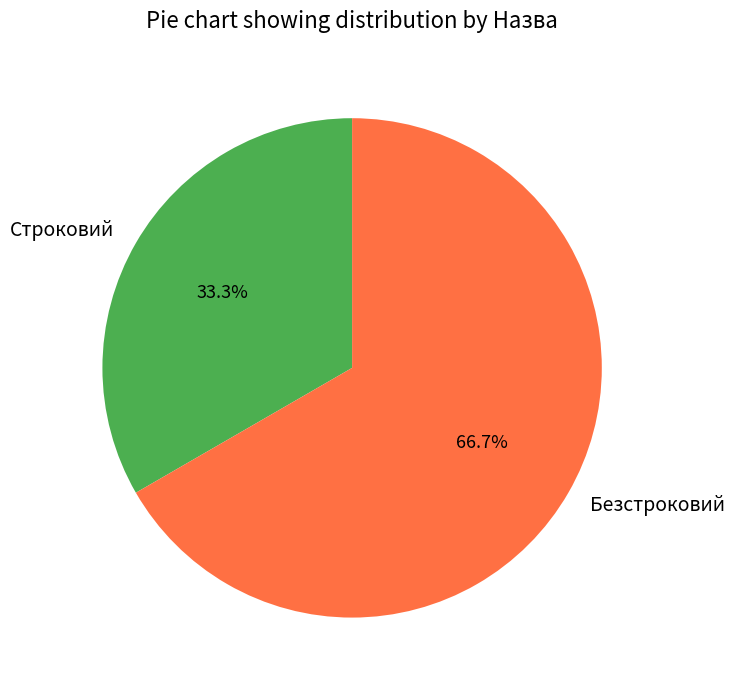

Approximately how many times larger is the value at Строковий compared to Безстроковий?

0.5